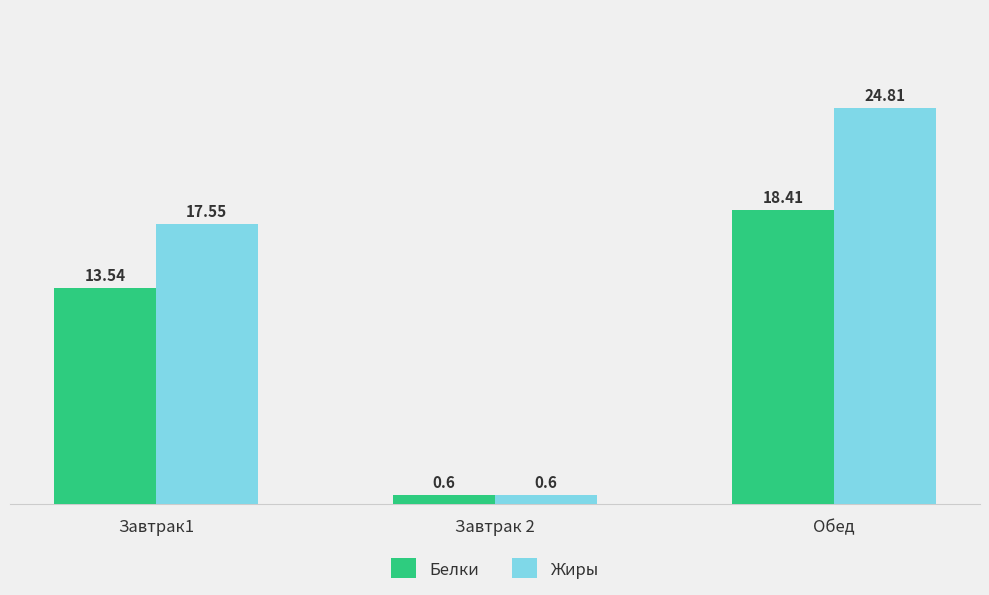

What are all the series names shown in the legend?

Белки, Жиры